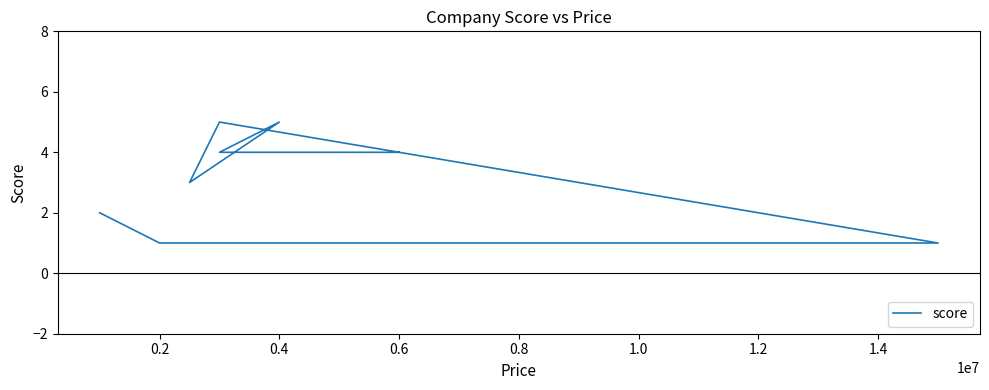

What is the sum of all values?

25